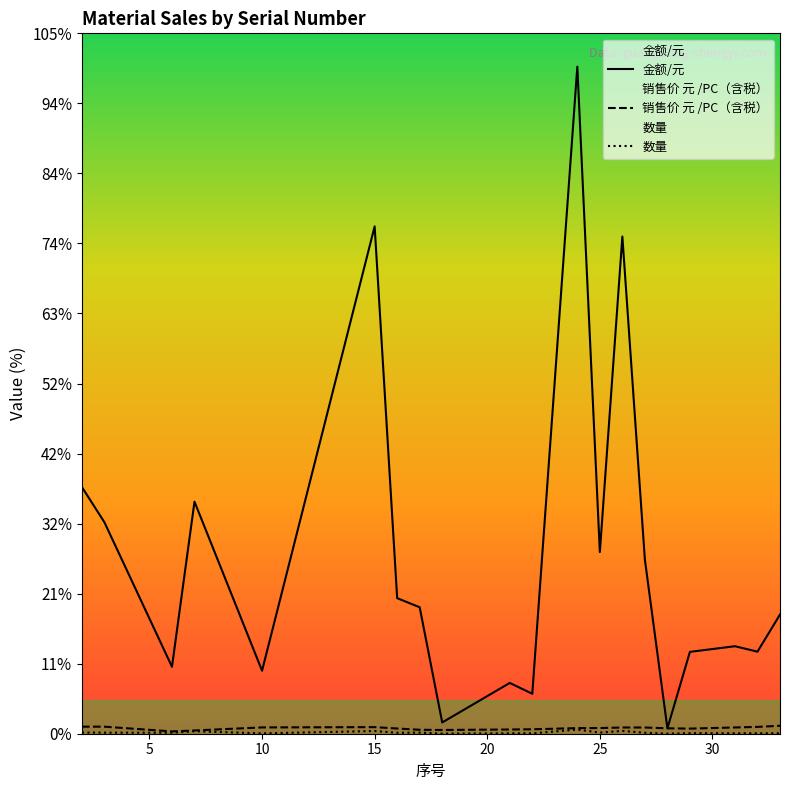

What is the sum of the 金额/元 values at 28 and 15?

14612.9